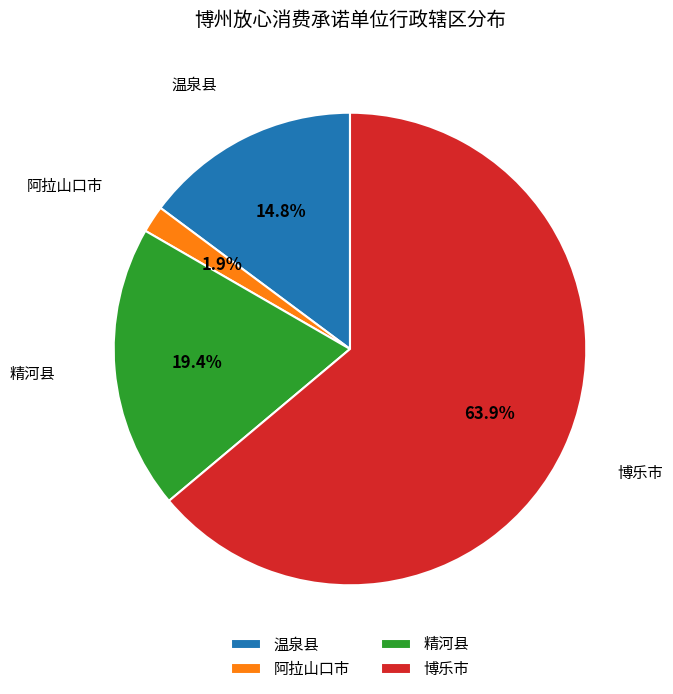

Is the sum of 博乐市 and 温泉县 greater than half?

Yes